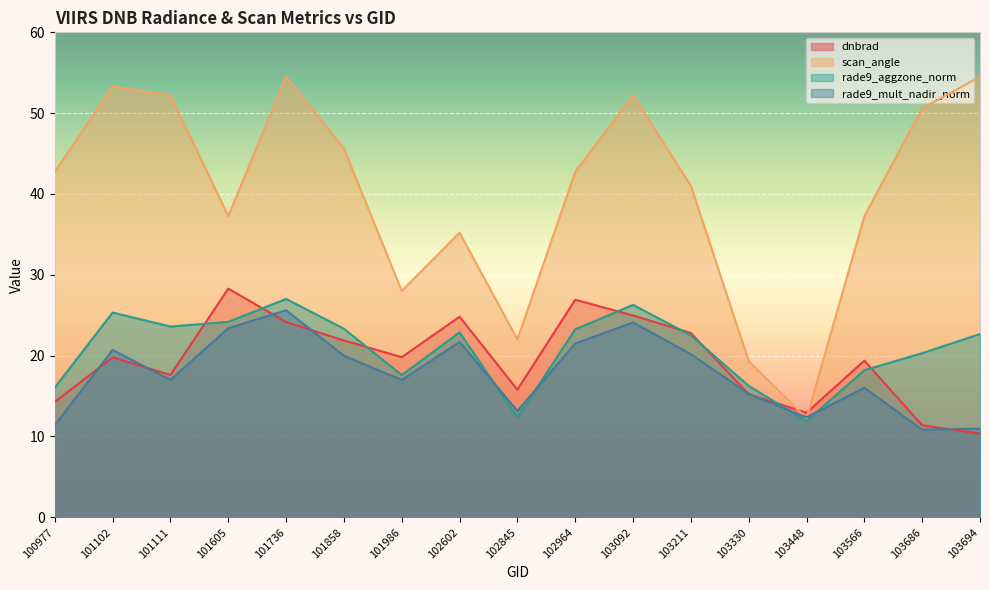

How many times do rade9_mult_nadir_norm and rade9_aggzone_norm cross each other?

4